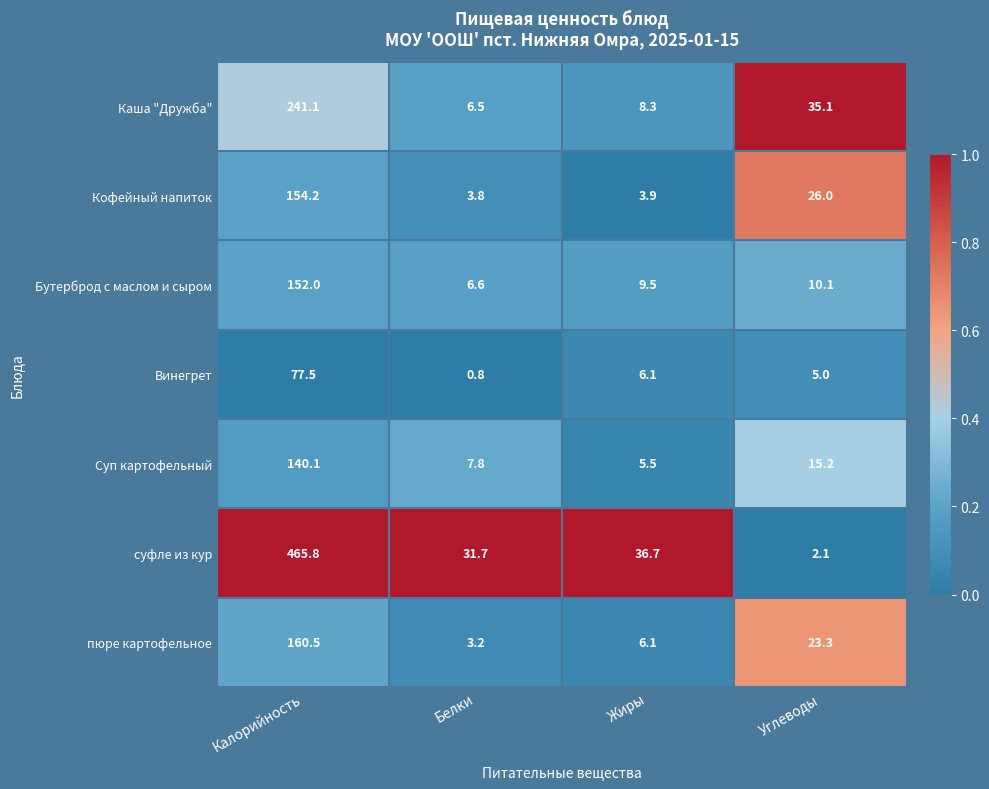

At which label does Бутерброд с маслом и сыром first exceed 10?

Калорийность